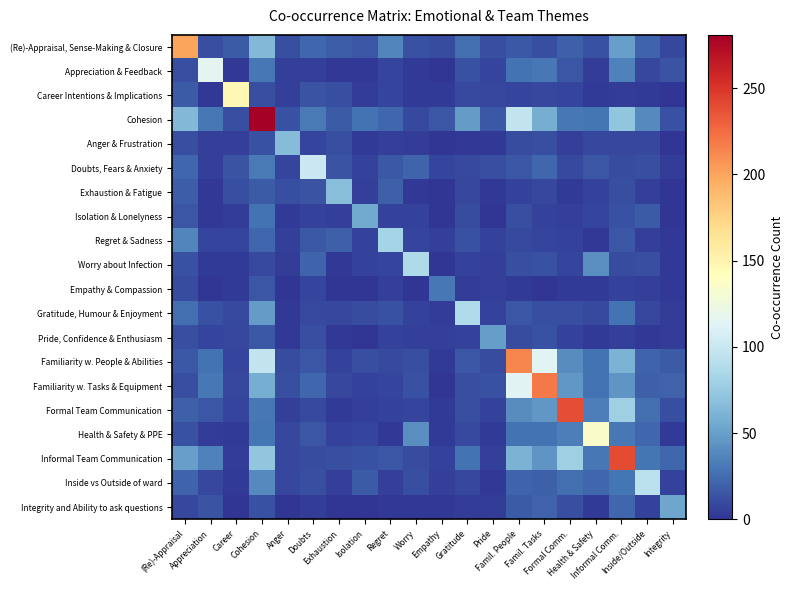

Which series has the largest range (max minus min)?

Cohesion